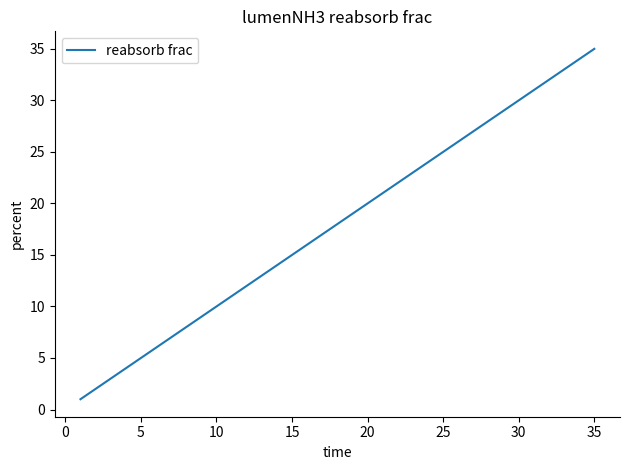

What is the greatest value displayed?

35